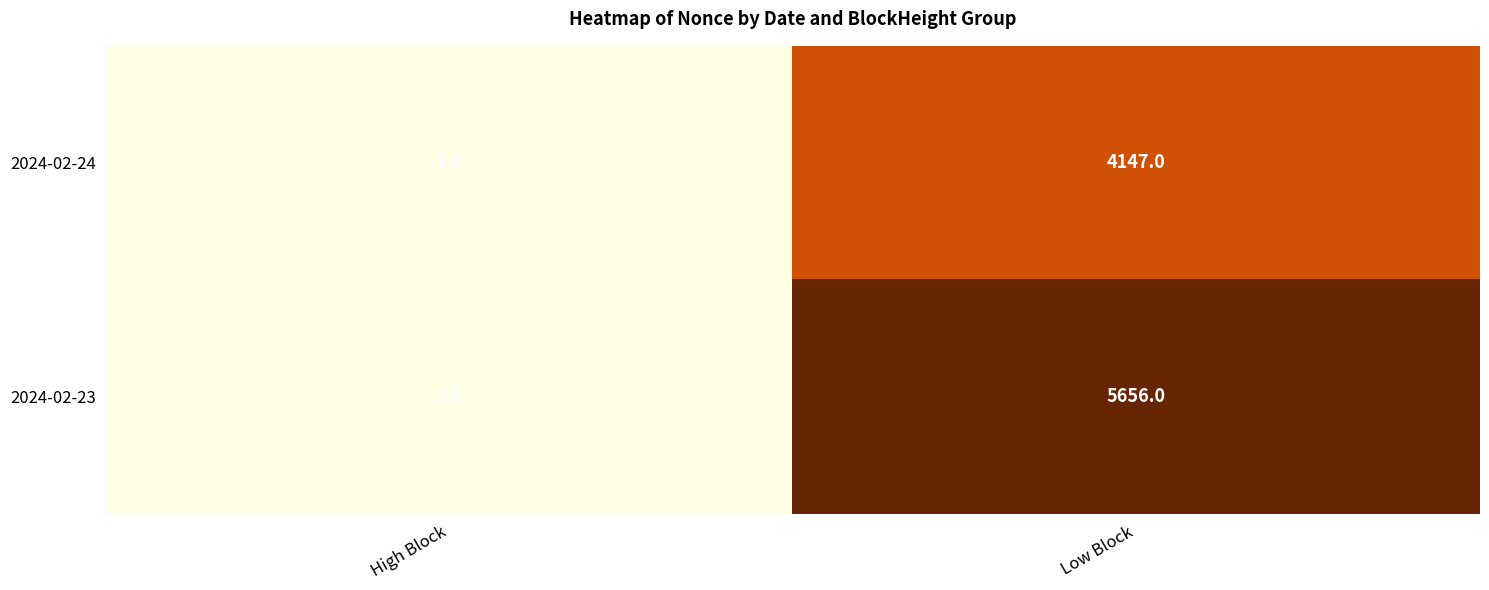

Which category has the lowest value across all series?

High Block